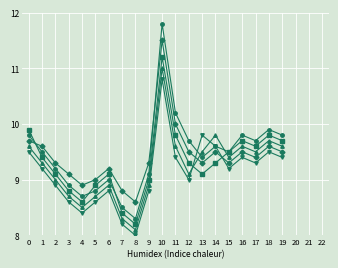

At which category is the sum across all series the highest?

10